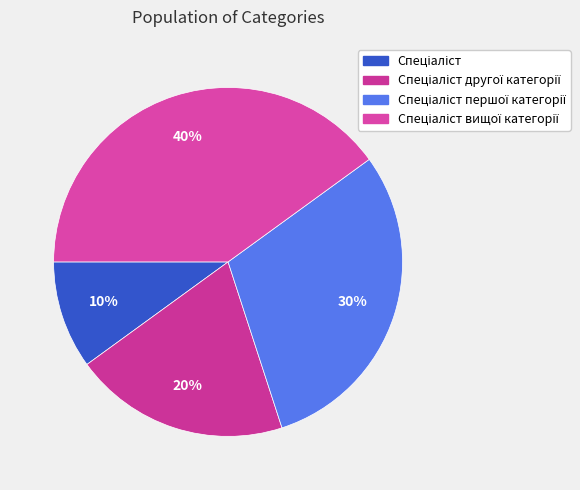

What percentage is the Спеціаліст першої категорії slice, to the nearest percent?

30%